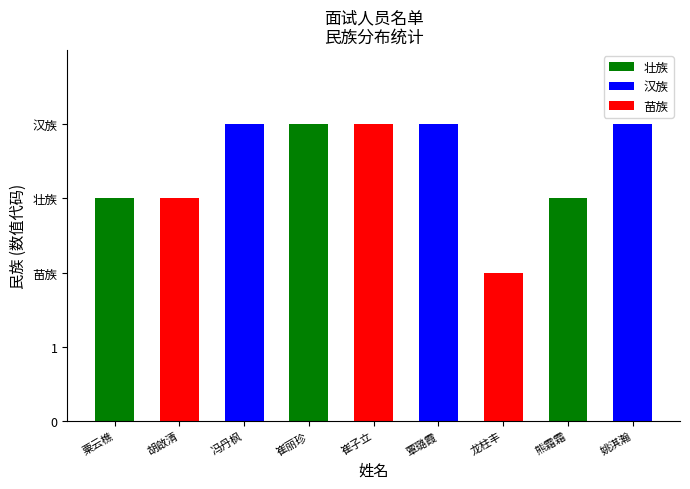

At which label is the value closest to 3?

粟云樵